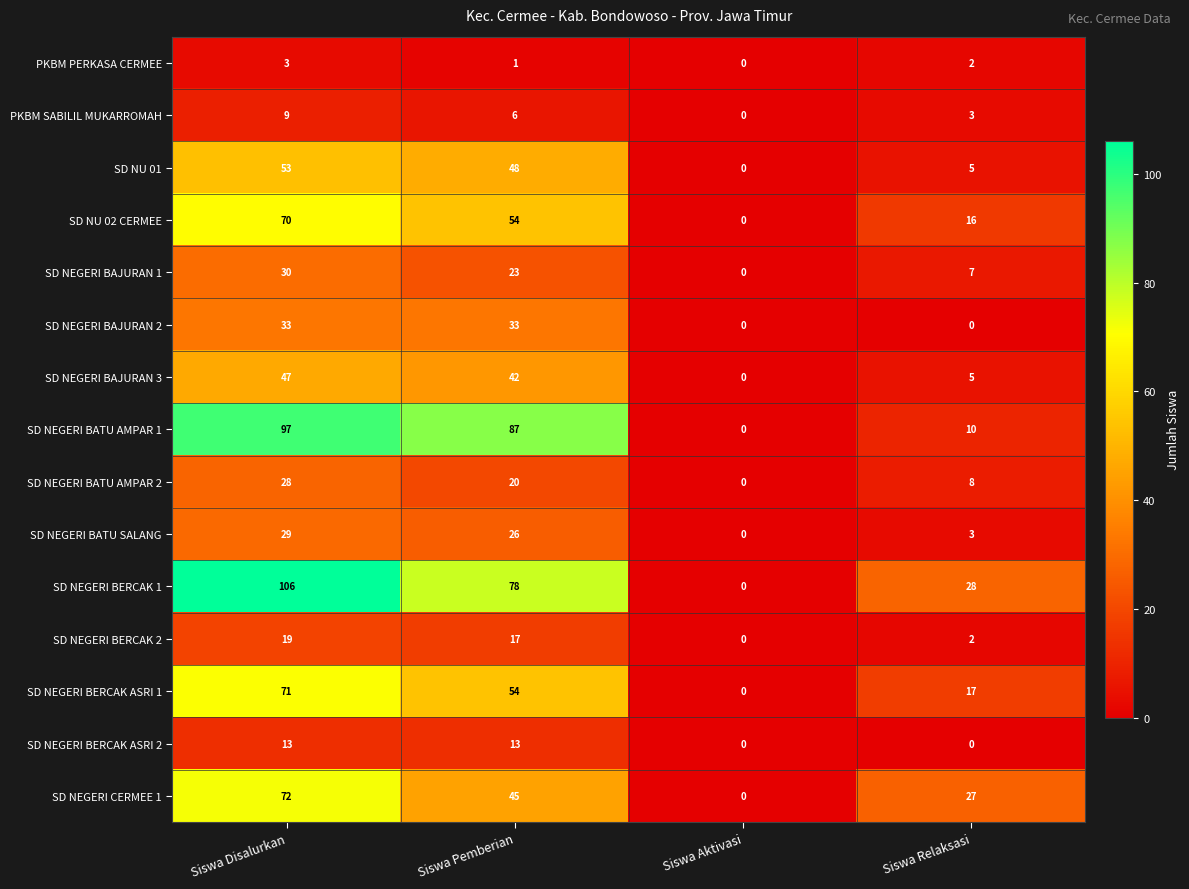

Which category has the highest value across all series?

Siswa Disalurkan